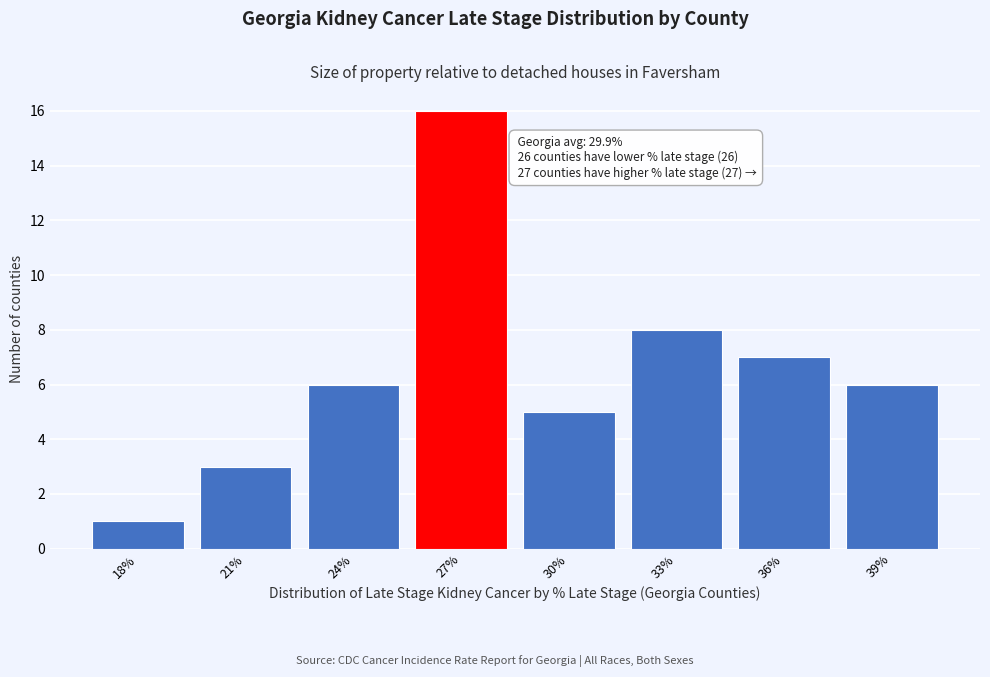

Reading right to left, list all the values displayed in this chart.

6	7	8	5	16	6	3	1